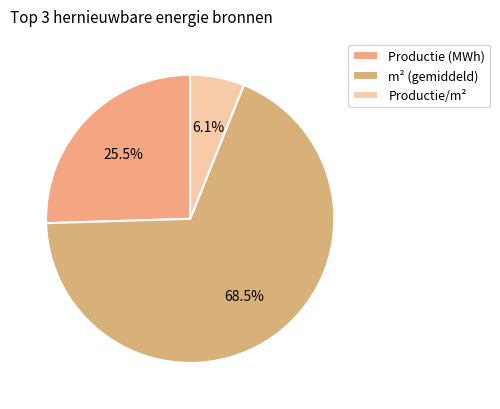

How many slices are in this pie chart?

3